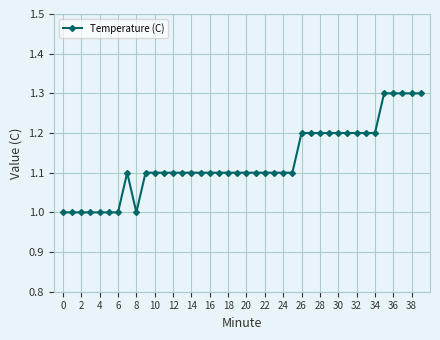

True or false: the data has more than 0 interior local peaks.

True